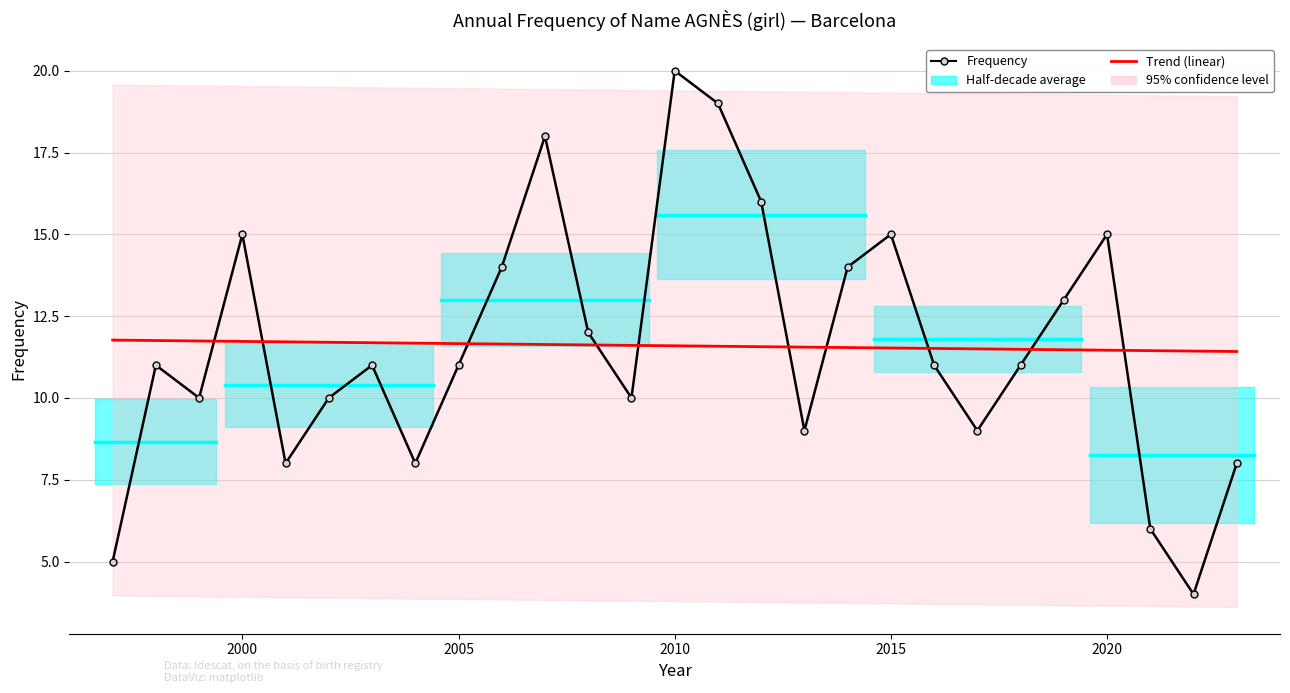

True or false: Frequency has more than 2 interior local peaks.

True